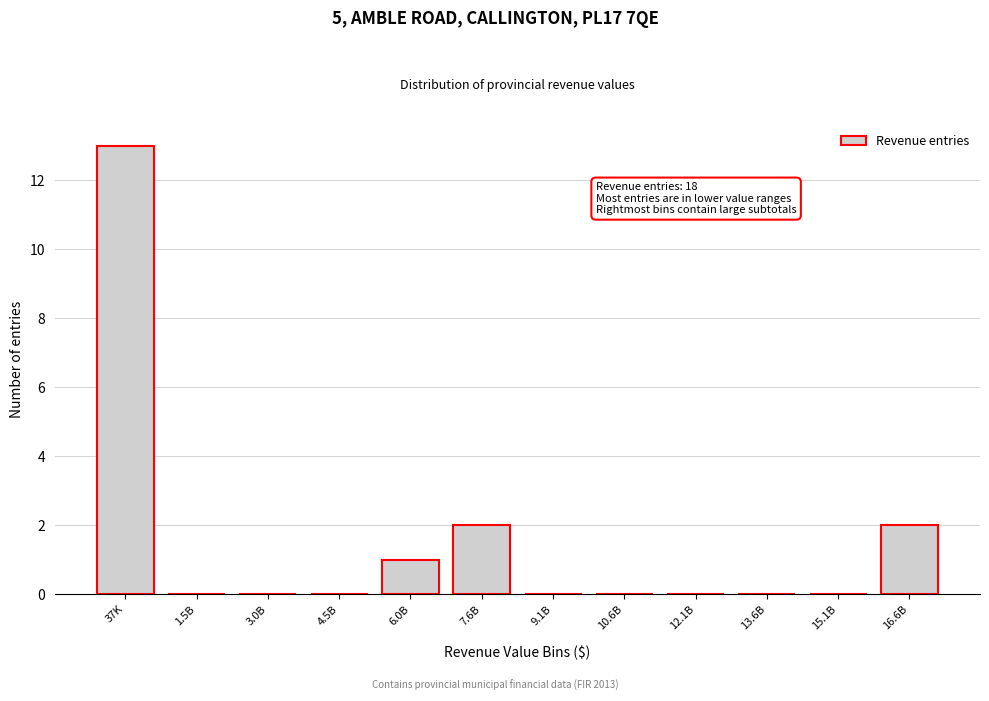

Reading right to left, what are all the values shown in this chart?

16.6B=2	15.1B=0	13.6B=0	12.1B=0	10.6B=0	9.1B=0	7.6B=2	6.0B=1	4.5B=0	3.0B=0	1.5B=0	37K=13